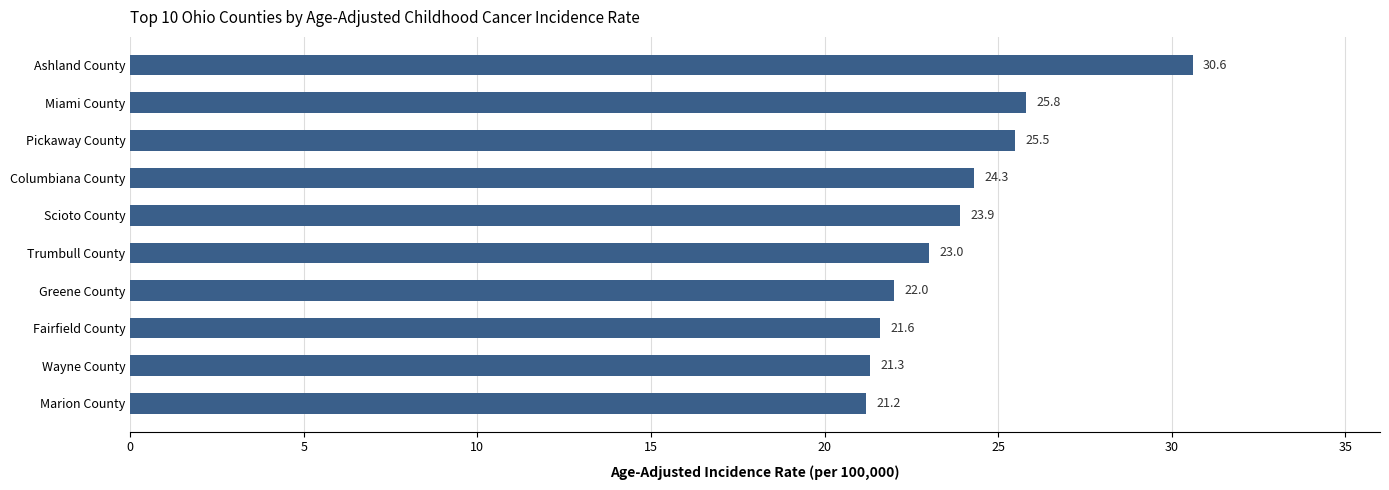

True or false: the data shows 23.9 at Scioto County.

True